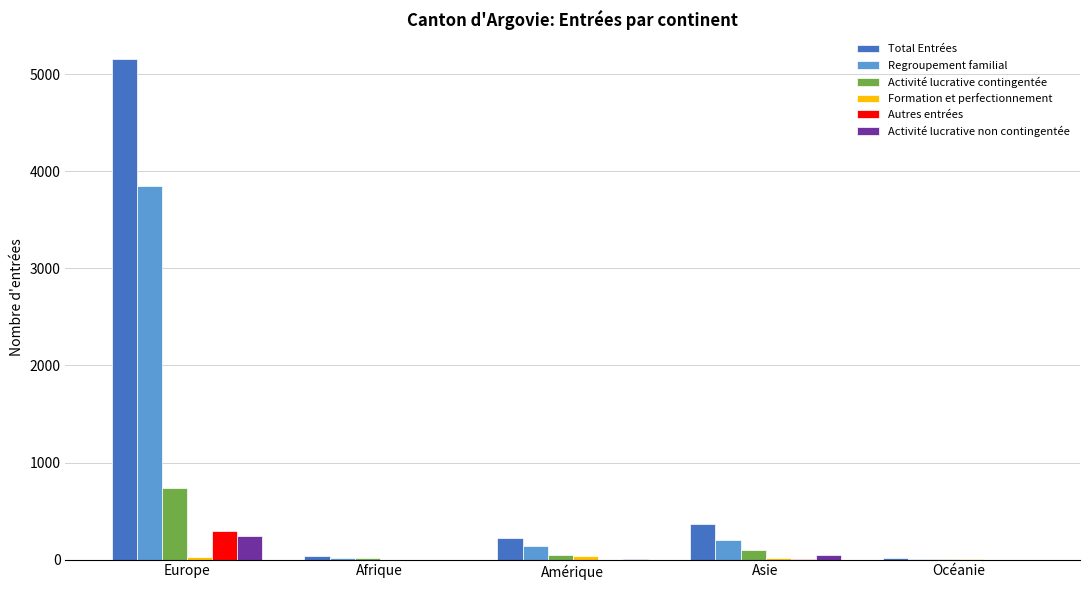

True or false: Autres entrées has a value of 0 at Afrique.

True